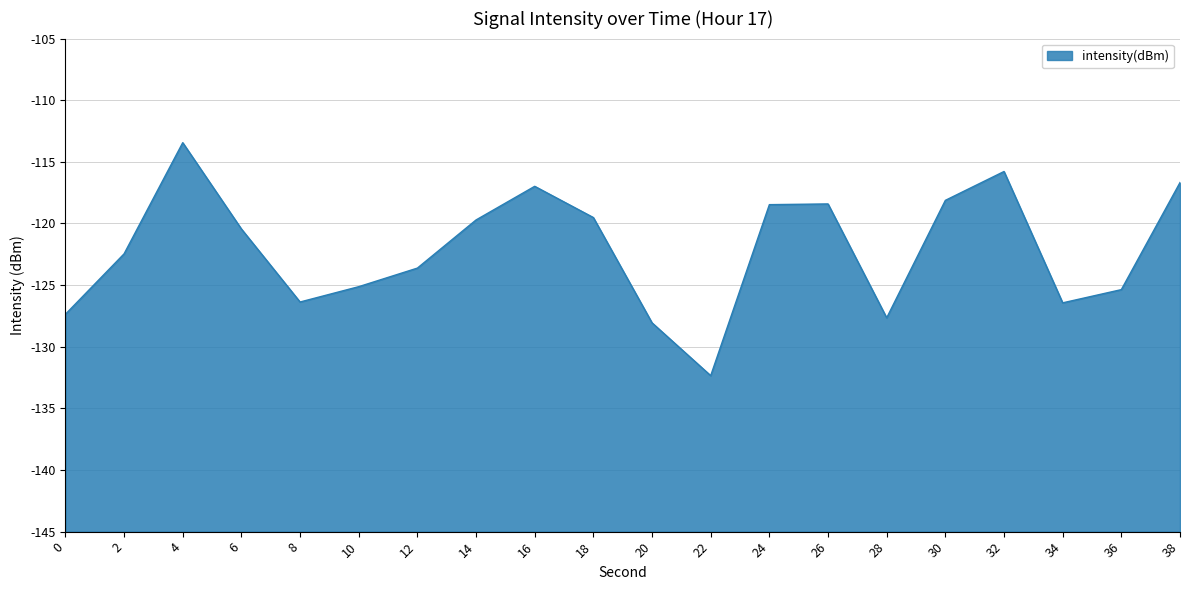

What is the minimum value shown in the chart?

-132.3